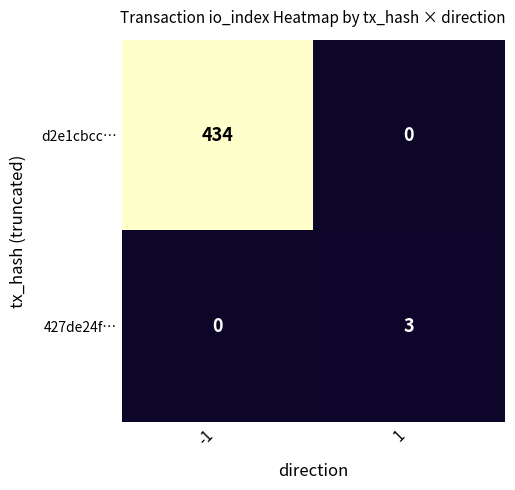

Between -1 and 1, which series saw the biggest shift?

d2e1cbcc…